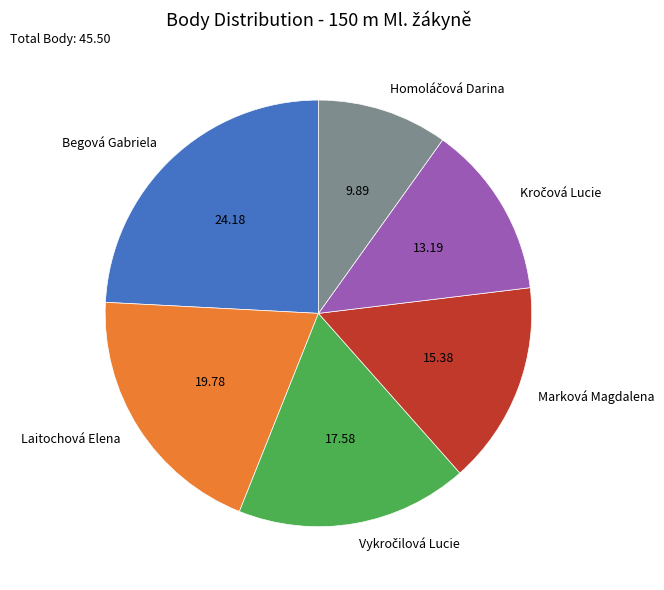

Approximately how many times larger is the value at Marková Magdalena compared to Laitochová Elena?

0.8